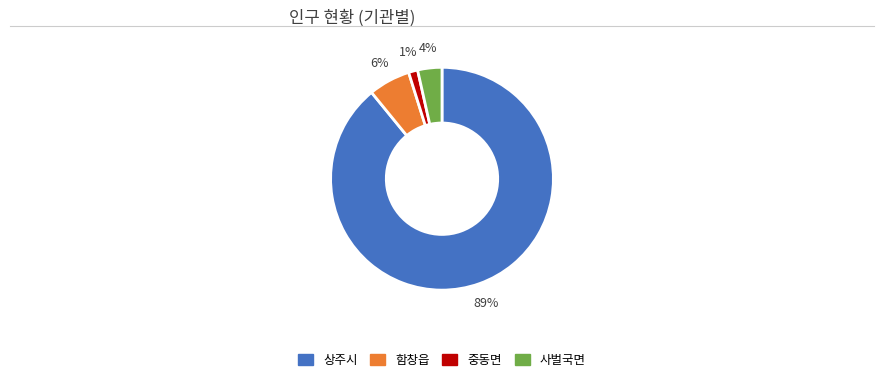

How many segments does this pie chart have?

4